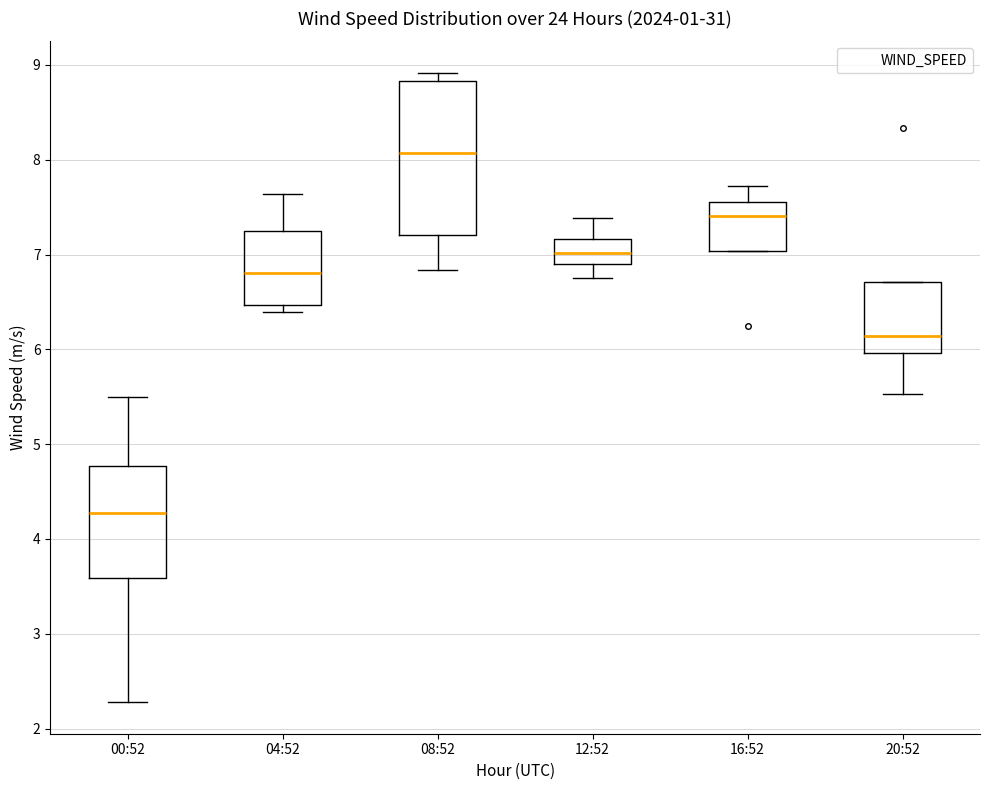

Where is the upper edge of the box for 16:52 on the y-axis? The values are not printed on the chart, so give them approximately, as read against the axis.

7.6